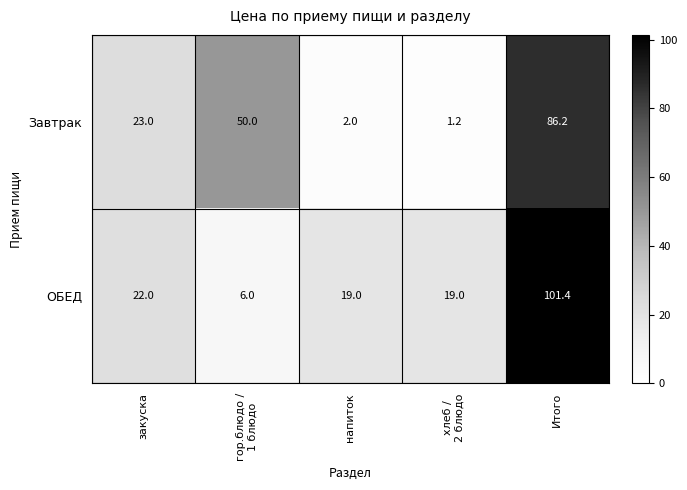

At how many categories does at least one series exceed 24?

2